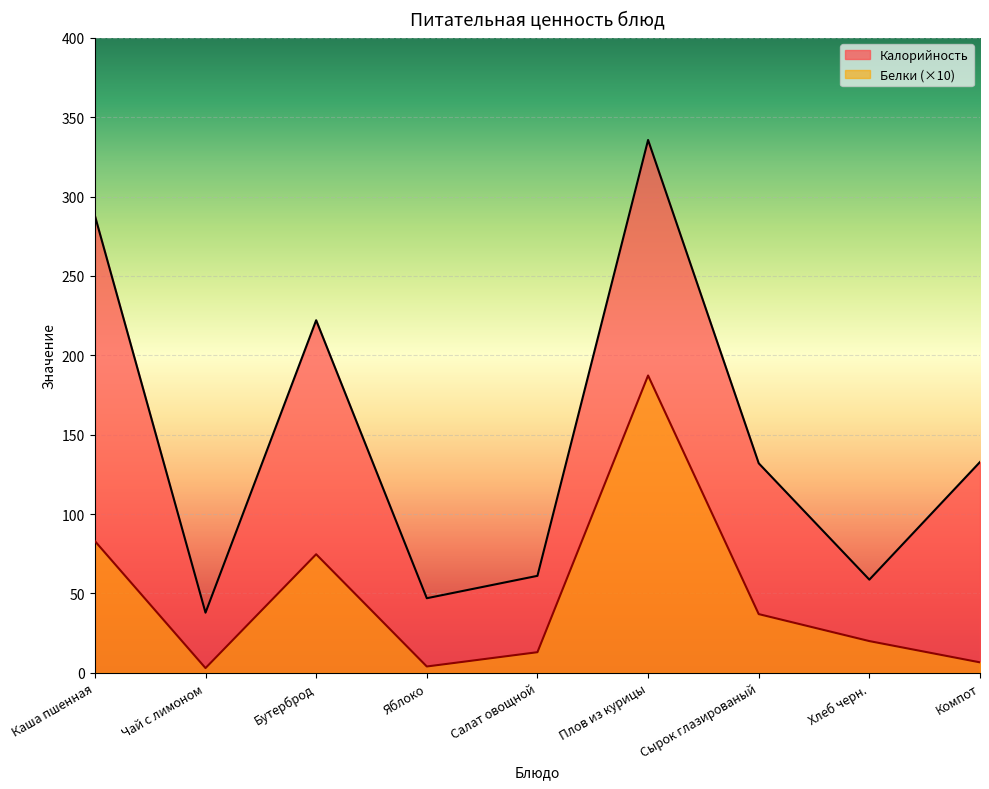

Read the Белки value at Каша пшенная.

83.0